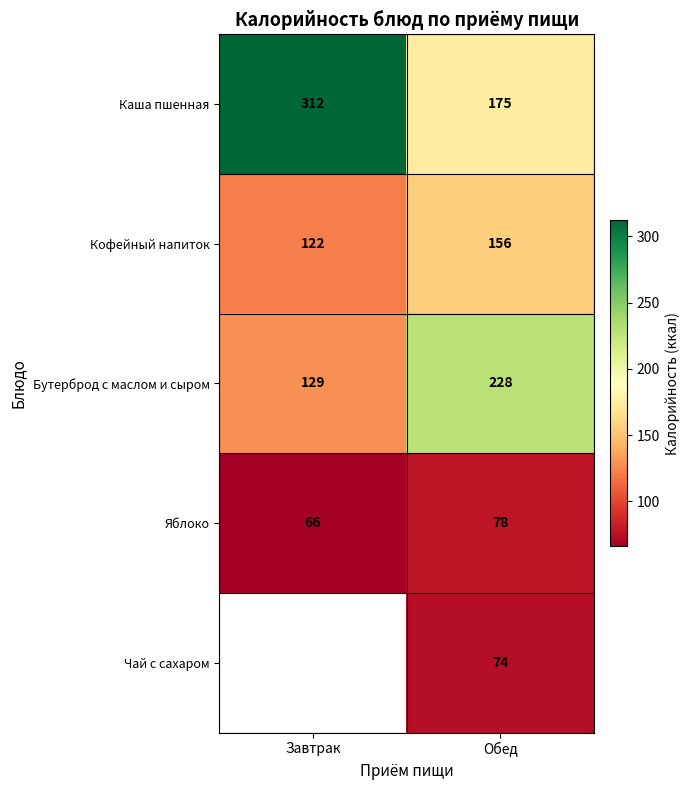

Rank the categories by Яблоко value from highest to lowest.

Обед, Завтрак